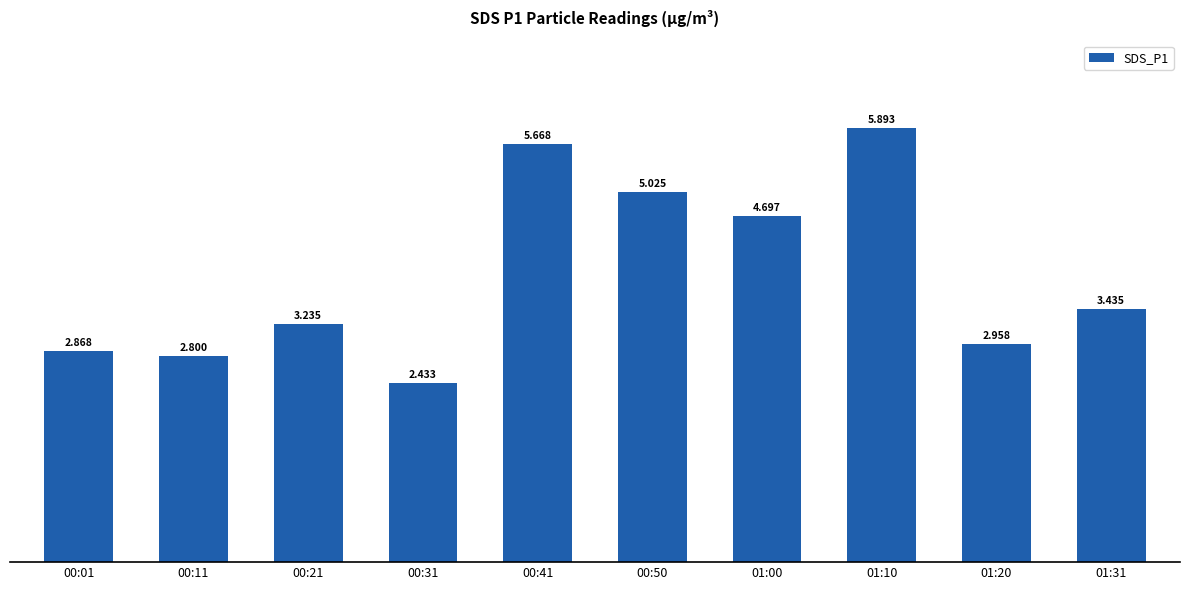

What is the sum of the values at 00:50 and 01:20?

8.0